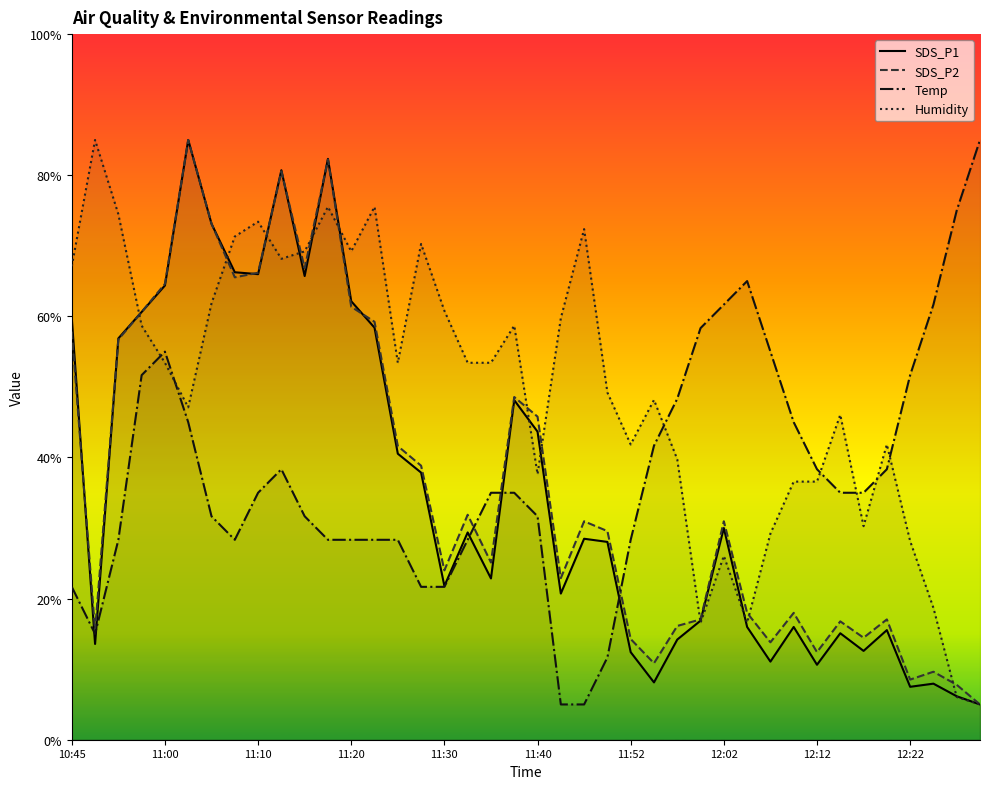

Is this an area chart (filled region under the line)?

No